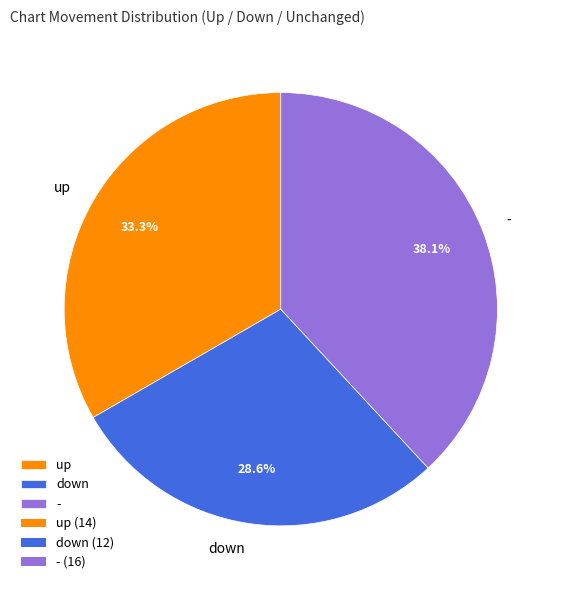

Does down represent more than half of the total?

No